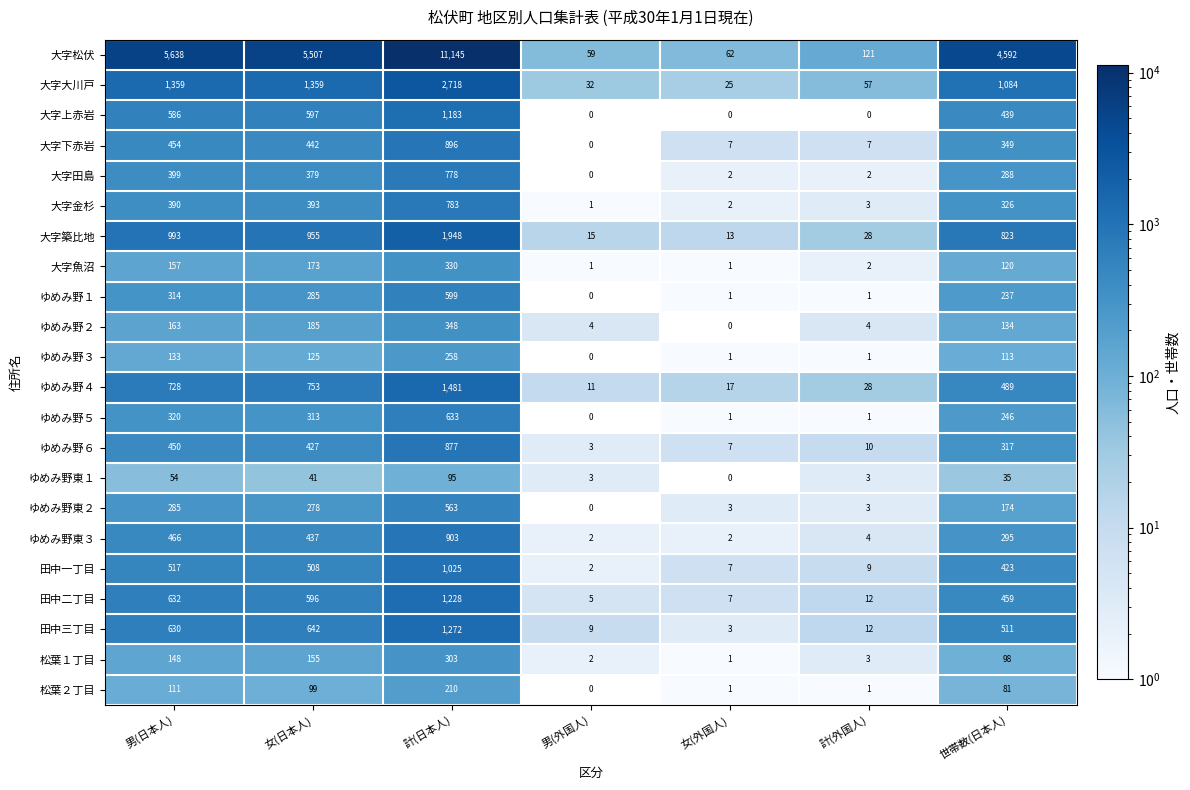

How many series are shown in this chart?

22